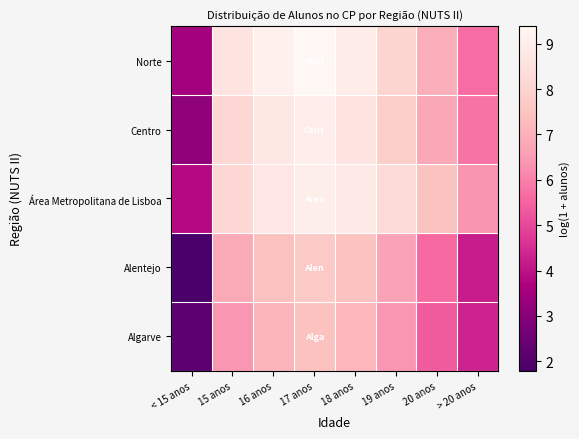

At 15 anos, list the series in order from largest to smallest.

Norte, Centro, Área Metropolitana de Lisboa, Alentejo, Algarve